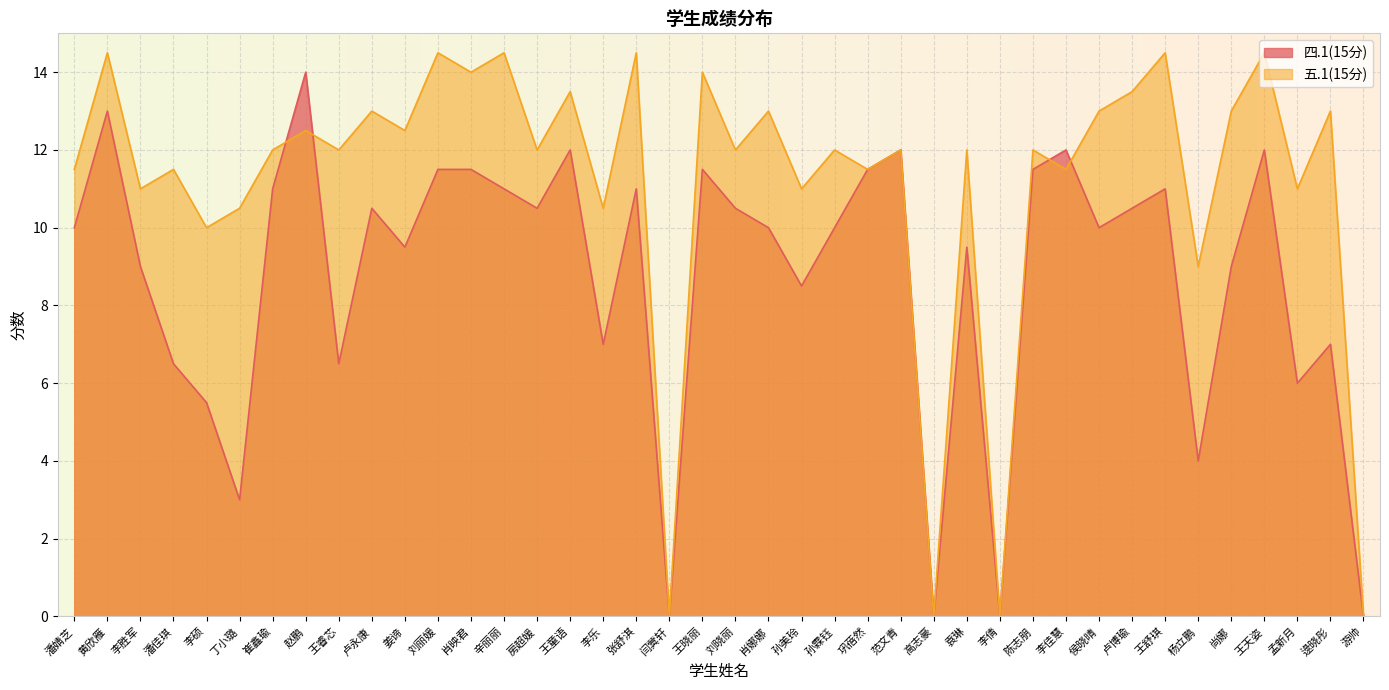

What is the label of the 2nd point from the right?

逯晓彤